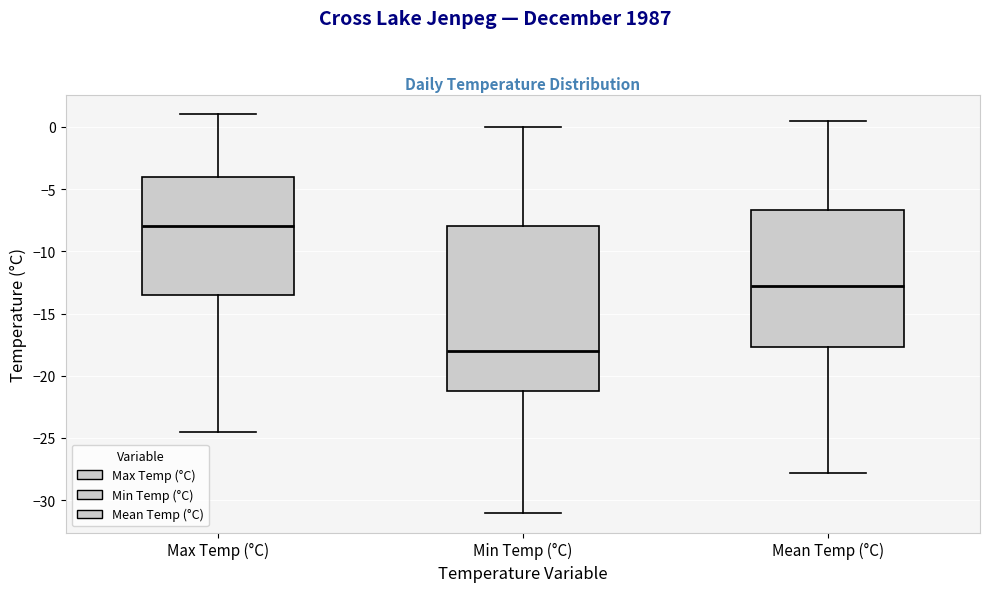

Where does the median line of the box for Mean Temp (°C) sit on the y-axis? The values are not printed on the chart, so give them approximately, as read against the axis.

-13.0